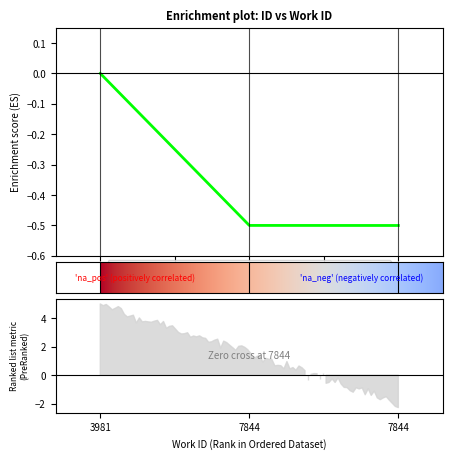

True or false: the data shows -0.9 at 7844.

False